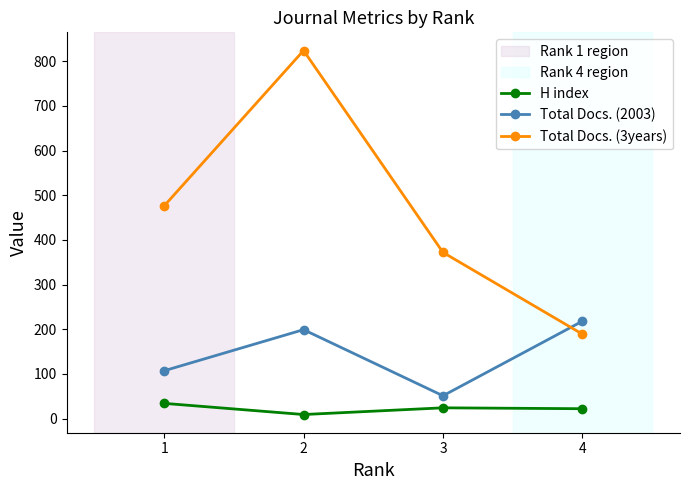

What is the maximum value shown in the chart?

824